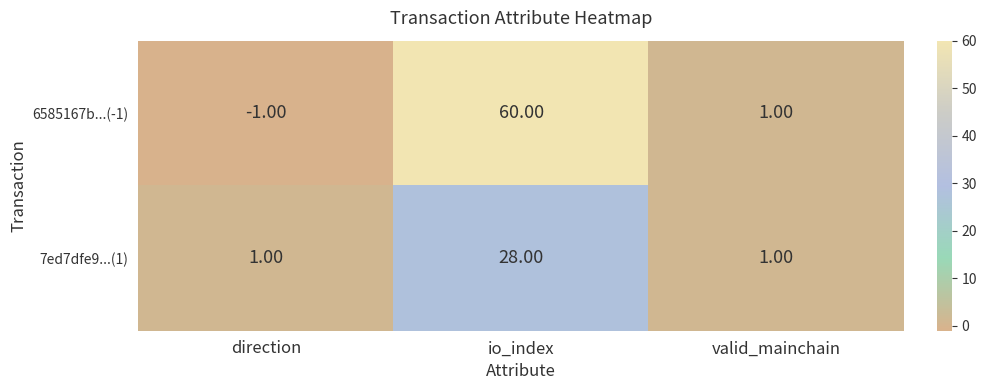

What is the smallest value displayed?

-1